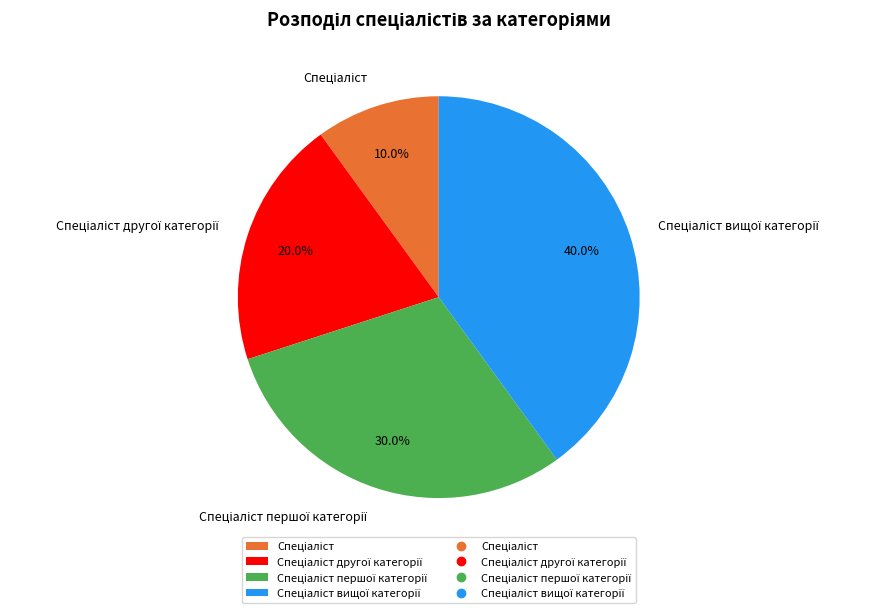

Does any single category account for the majority?

No